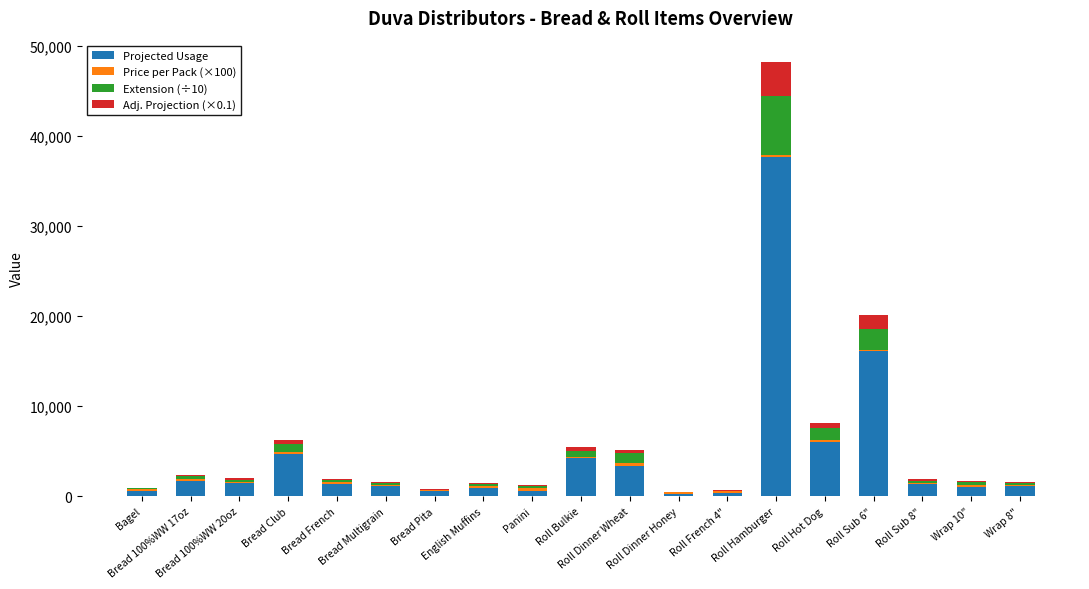

What is the maximum value for Projected Usage?

37666.0